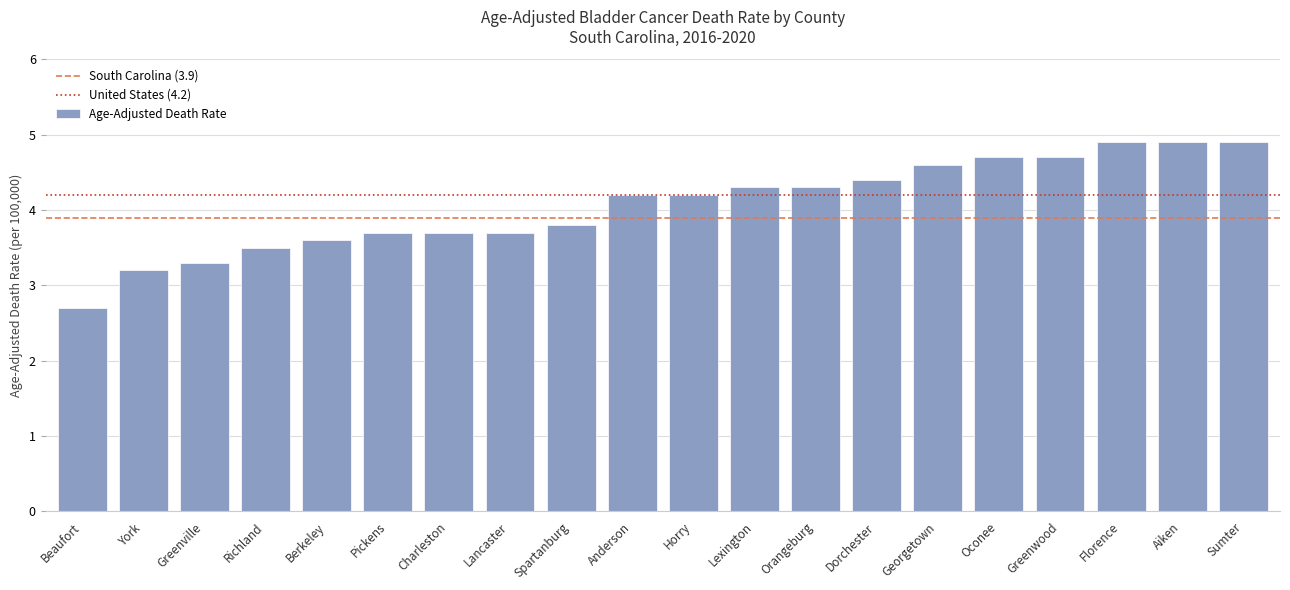

Reading left to right, transcribe all the data shown in this chart.

2.7	3.2	3.3	3.5	3.6	3.7	3.7	3.7	3.8	4.2	4.2	4.3	4.3	4.4	4.6	4.7	4.7	4.9	4.9	4.9